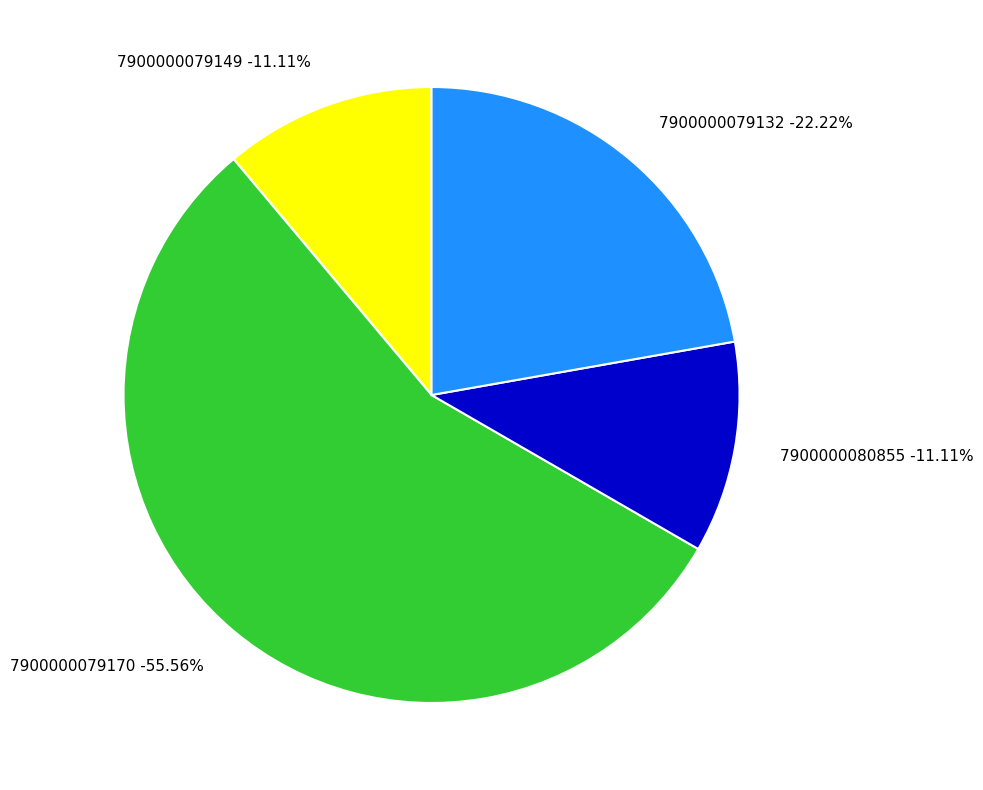

The 7900000079170 slice represents 56% of the pie. True or false?

True